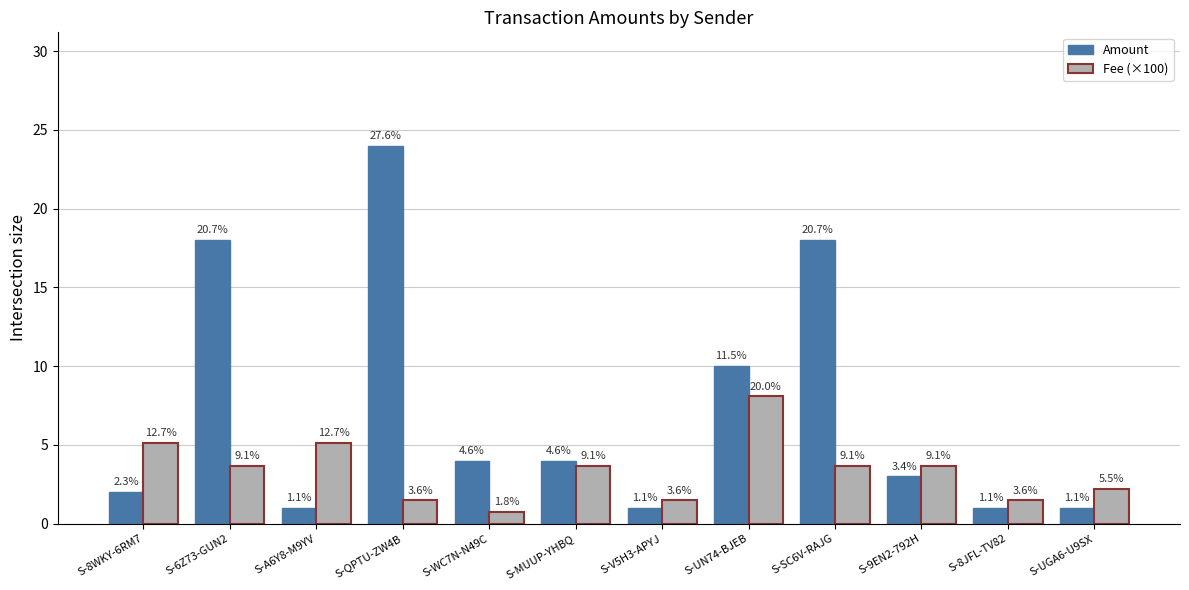

What is the label of the 5th bar from the right?

S-UN74-BJEB